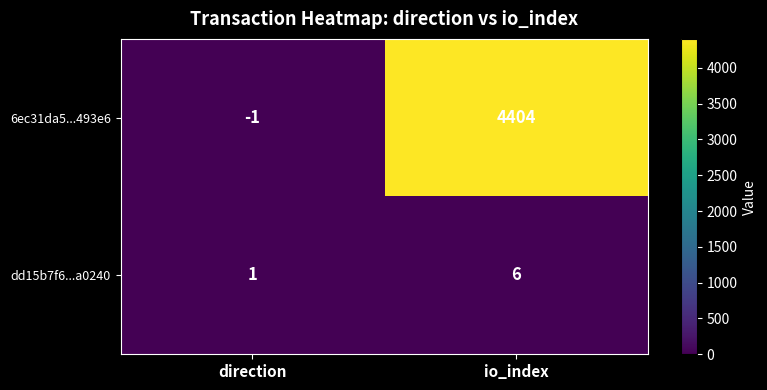

What is the average value of the dd15b7f6...a0240 series?

4